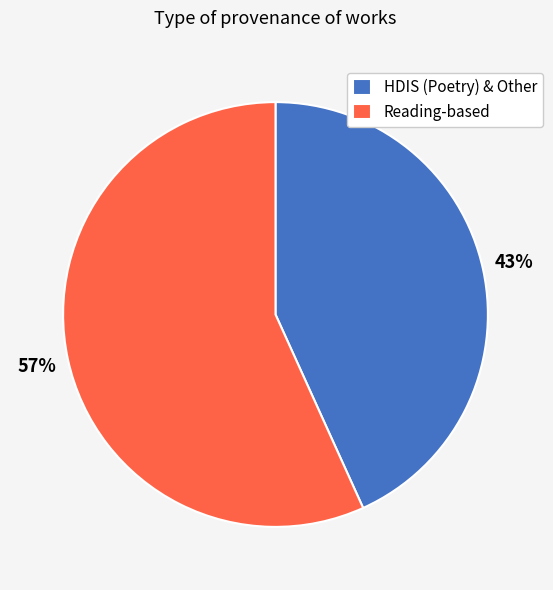

The Reading-based slice represents 57% of the pie. True or false?

True